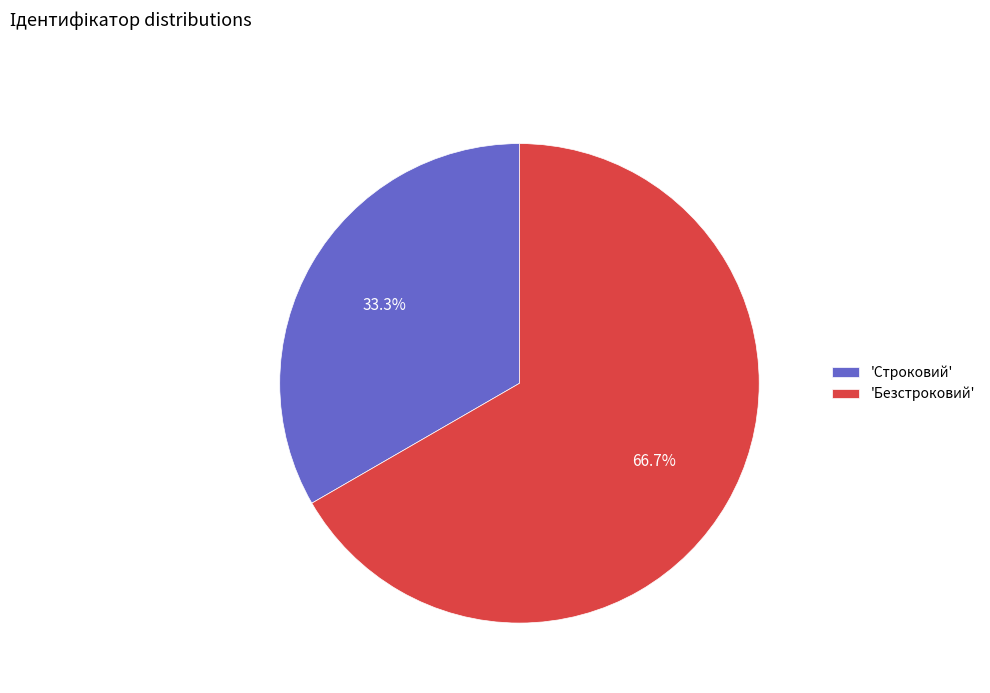

Combined, do 'Безстроковий' and 'Строковий' account for over 50%?

Yes